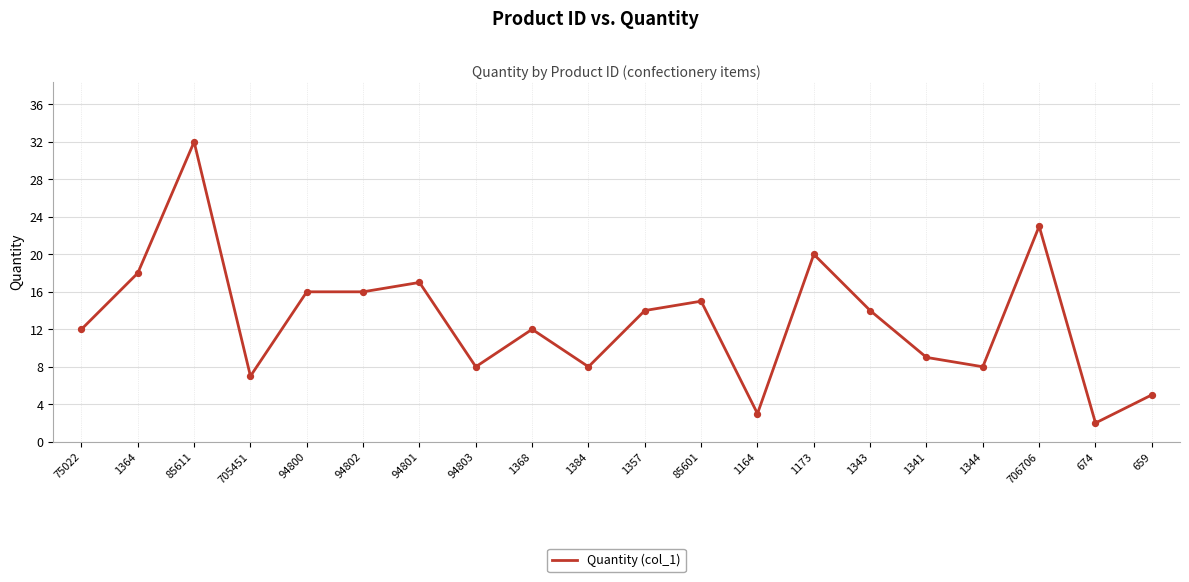

What is the ratio of the value at 85601 to the value at 1343?

1.1